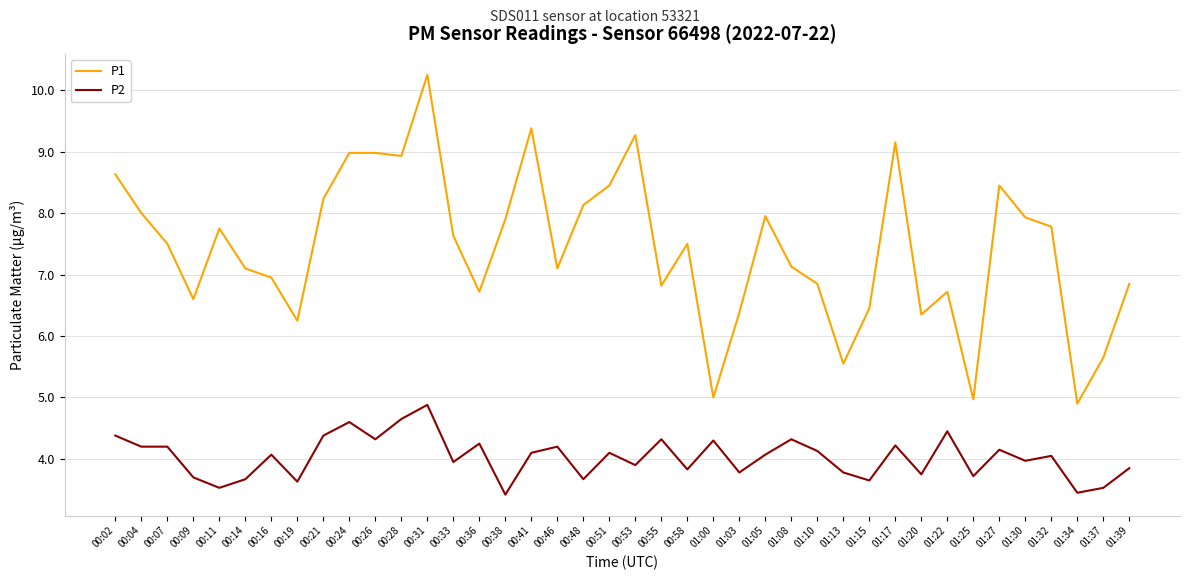

Is this an area chart (filled region under the line)?

No